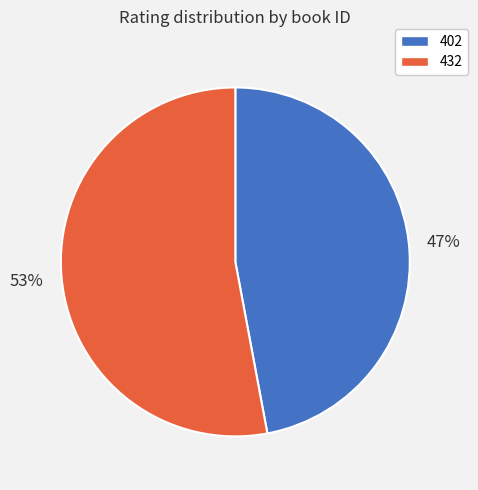

Count the number of slices in the pie.

2